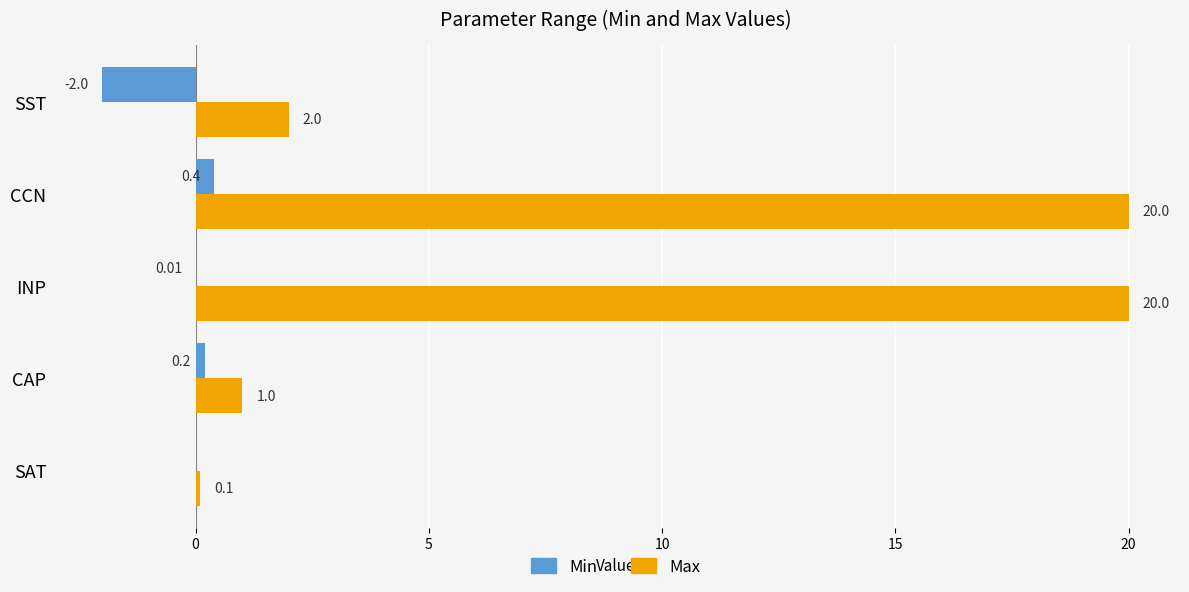

Which category has the highest value in the Min series?

CCN